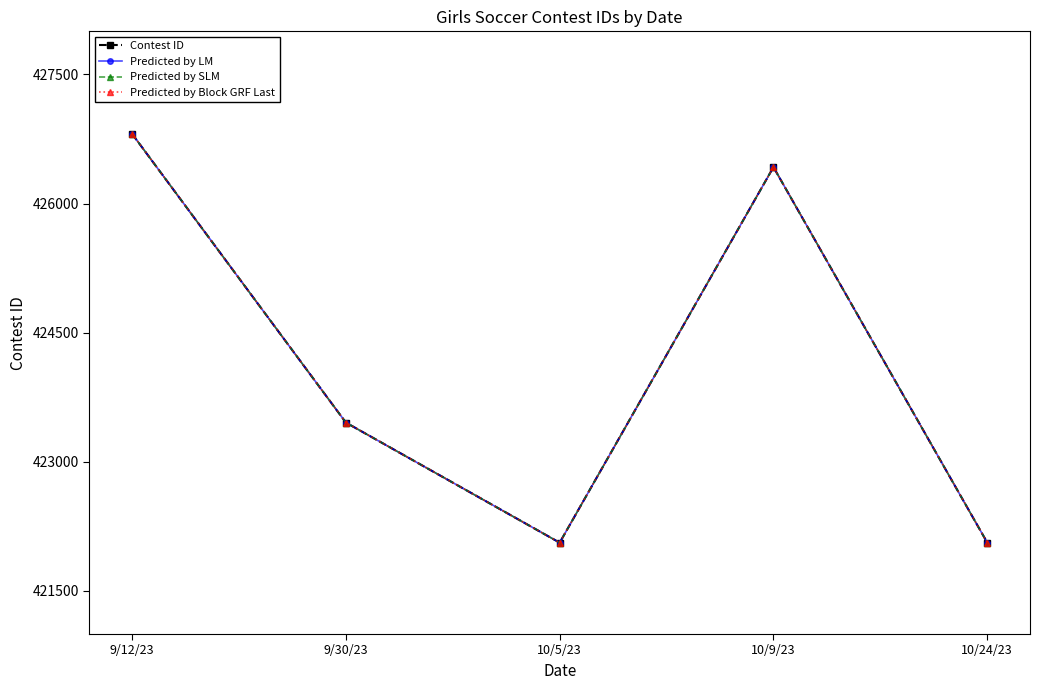

What is the sum of all Predicted by SLM values?

2120811